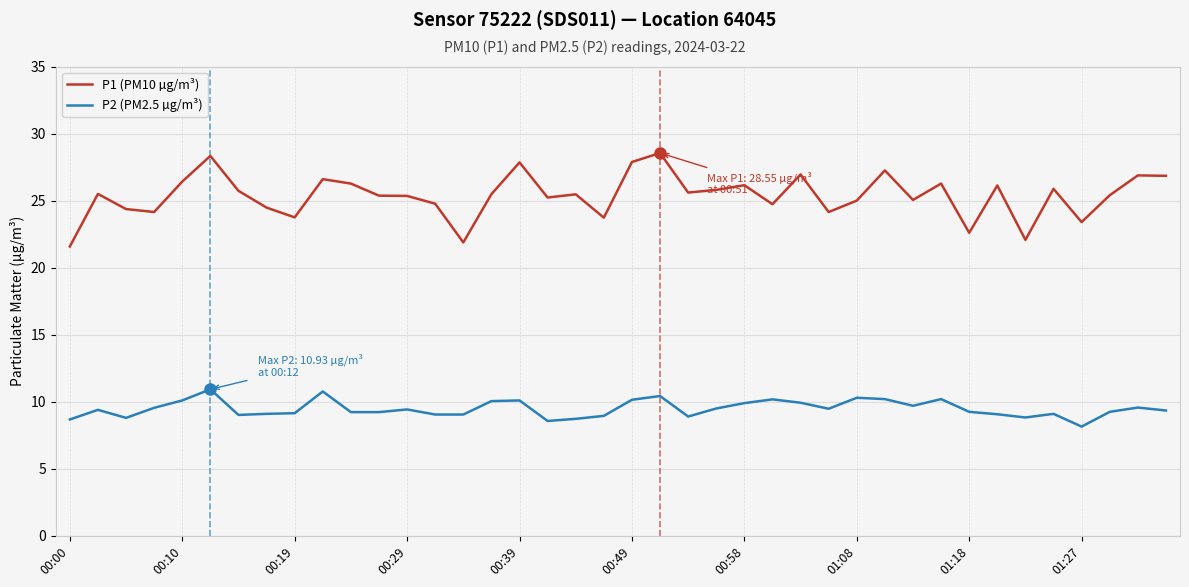

Which series has the largest range (max minus min)?

P1 (PM10 µg/m³)